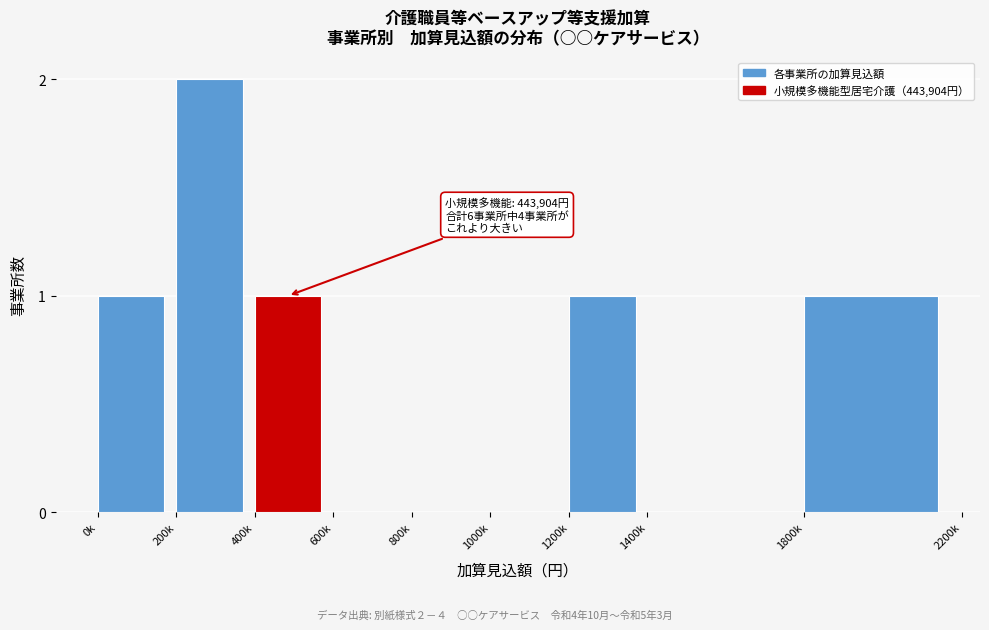

Reading right to left, transcribe all the data shown in this chart.

1800k=1	1400k=0	1200k=1	1000k=0	800k=0	600k=0	400k=1	200k=2	0k=1